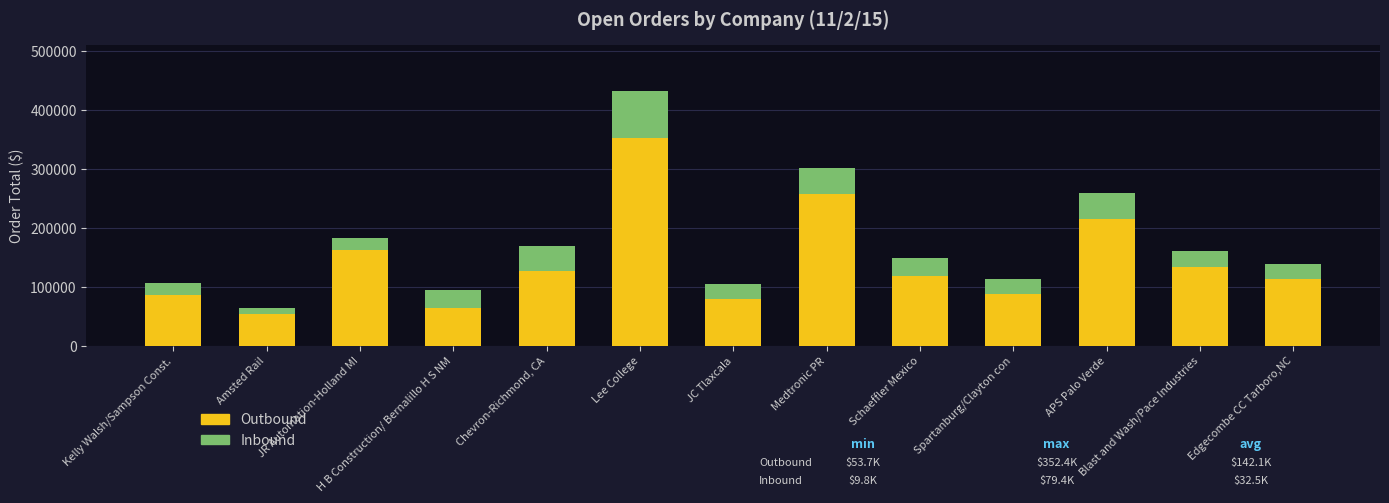

Is it true that Outbound equals 14325.5 at H B Construction/ Bernalillo H S NM?

False